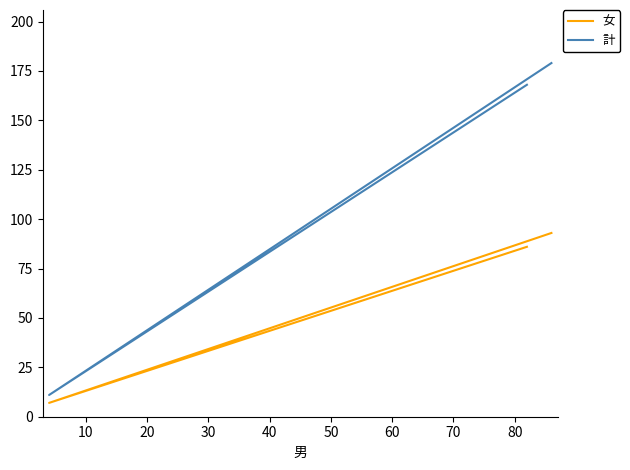

Which series has the largest total across all categories?

計